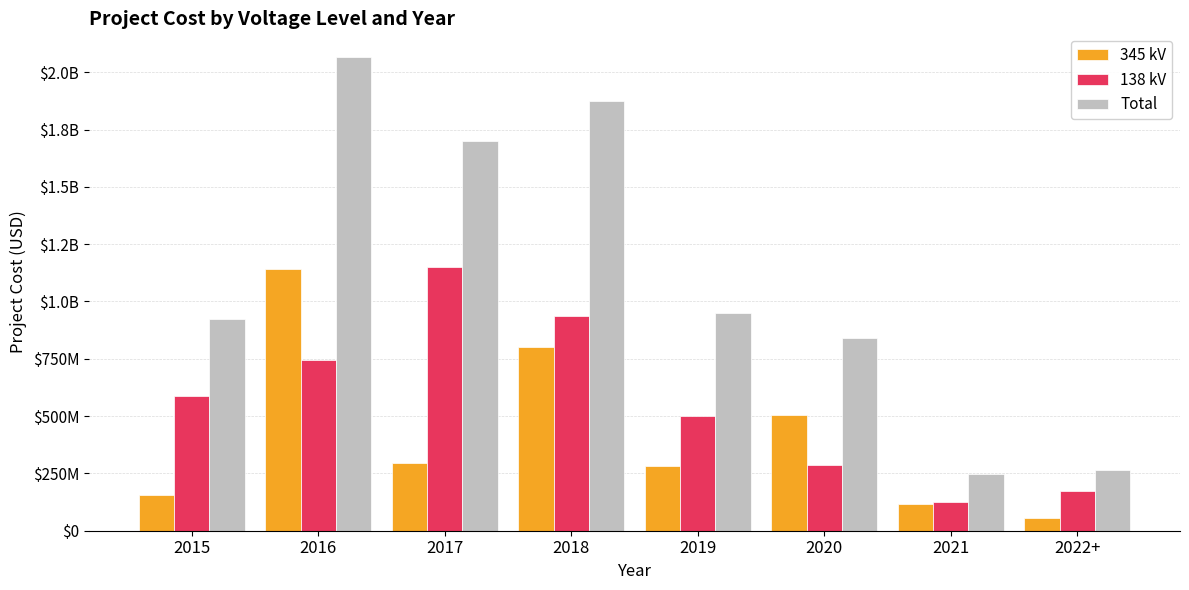

What is the sum of all 345 kV values?

3351090378